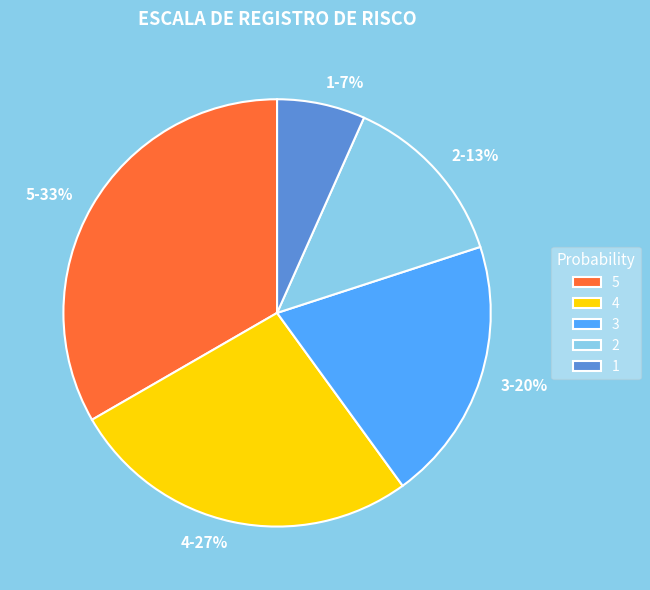

The 1 slice represents 7% of the pie. True or false?

True